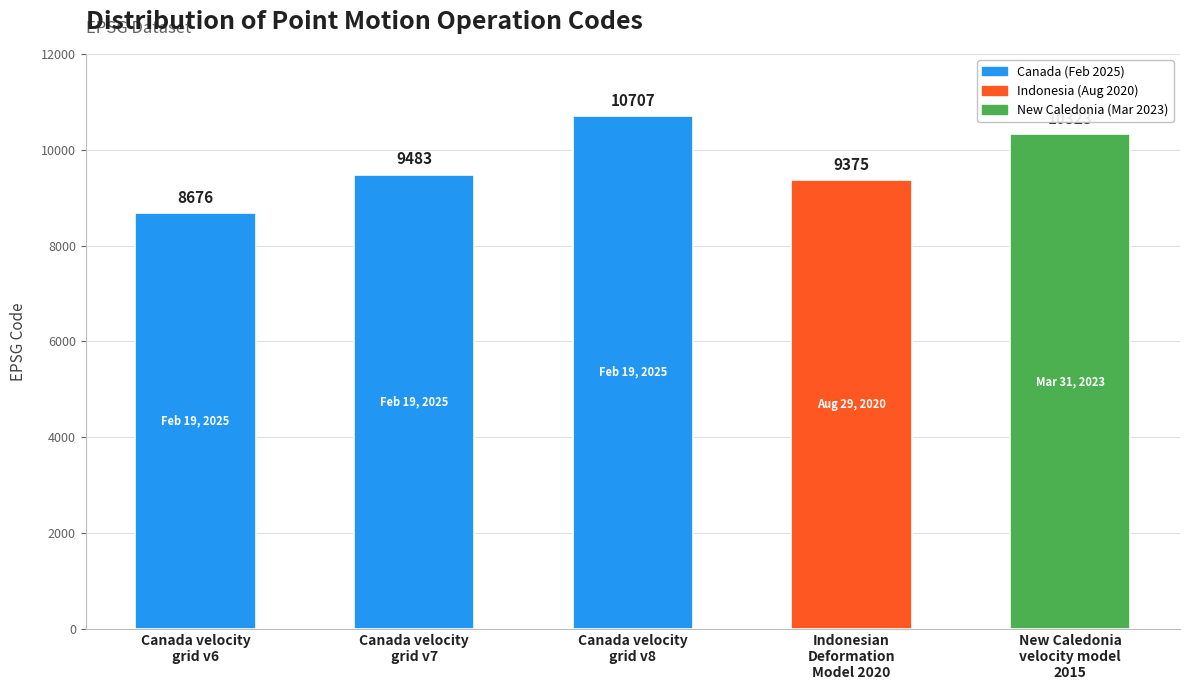

What is the change in value from Canada velocity
grid v6 to Indonesian
Deformation
Model 2020?

+699